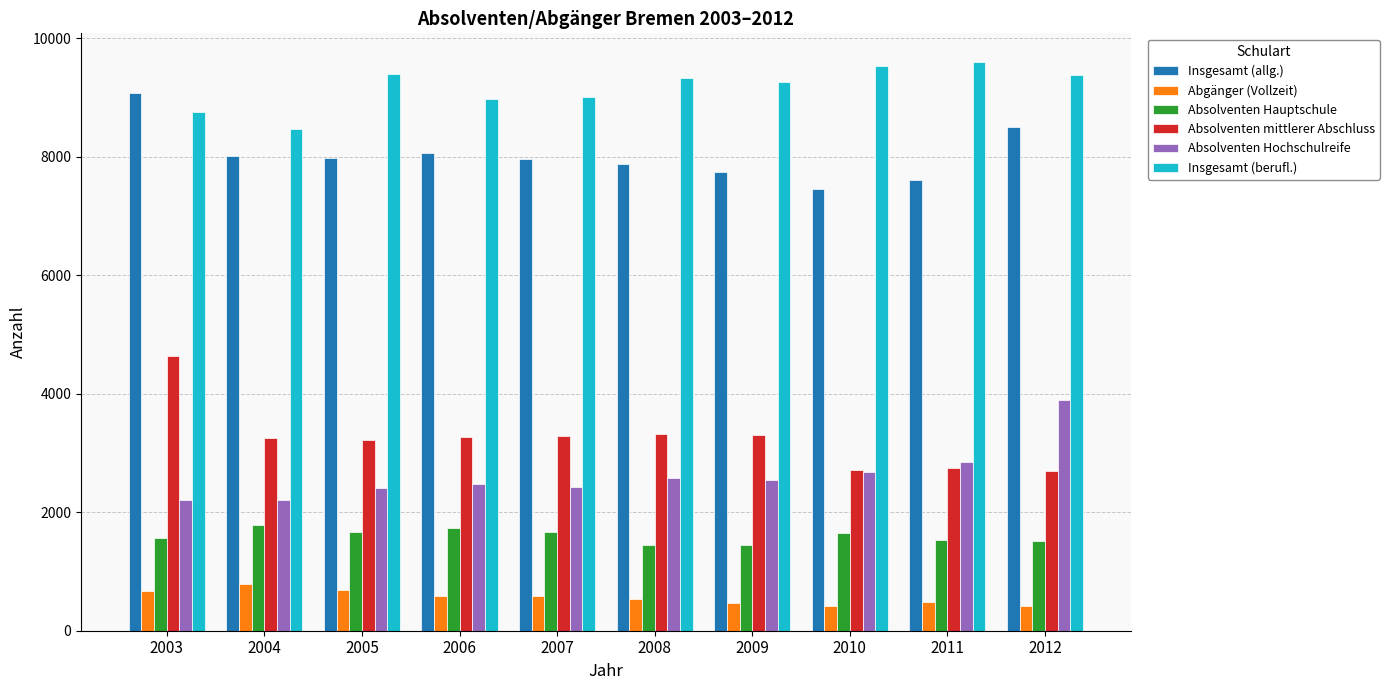

What is the greatest value displayed?

9599